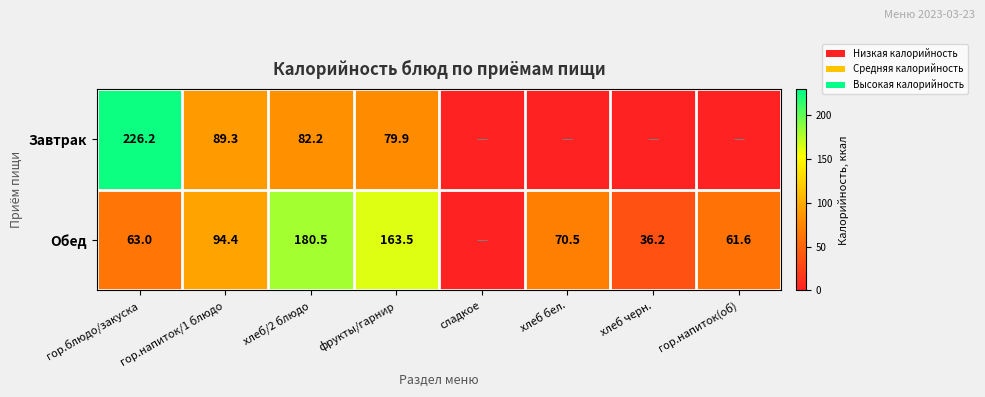

What is the difference between the Завтрак values at фрукты/гарнир and хлеб/2 блюдо?

2.3